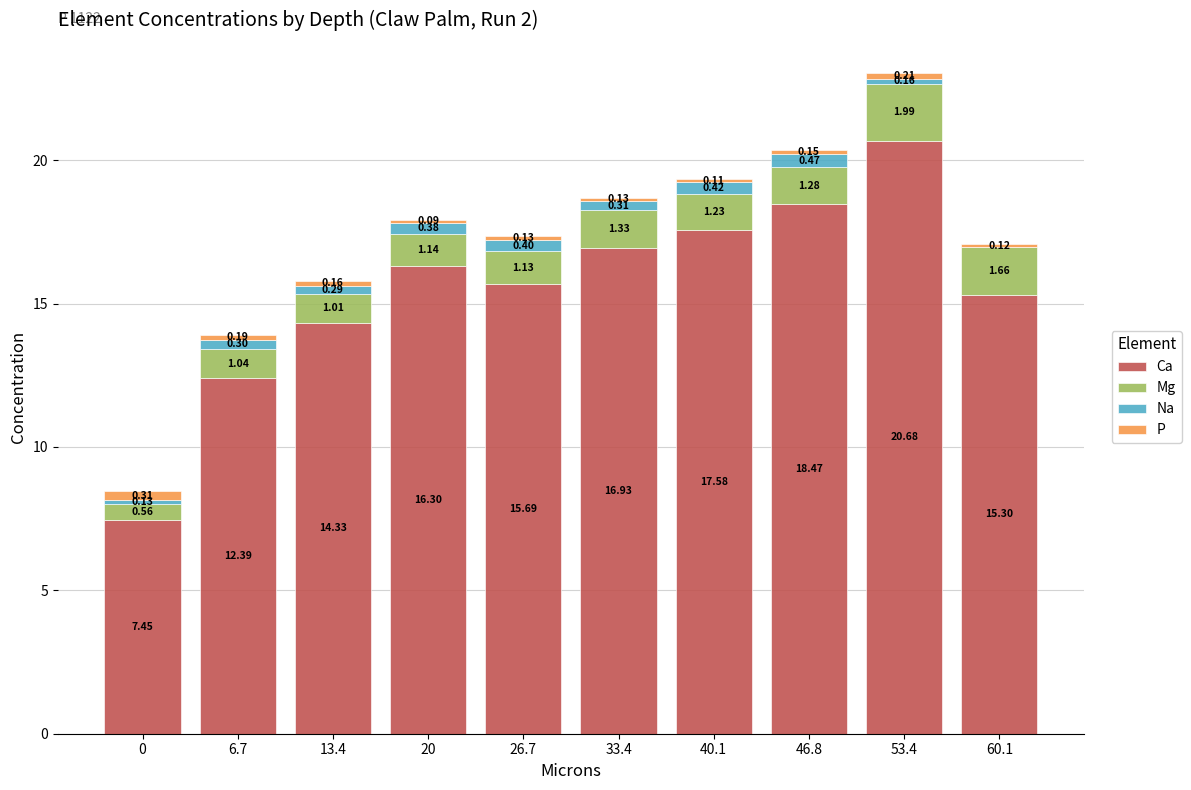

At which category is the sum across all series the highest?

53.4